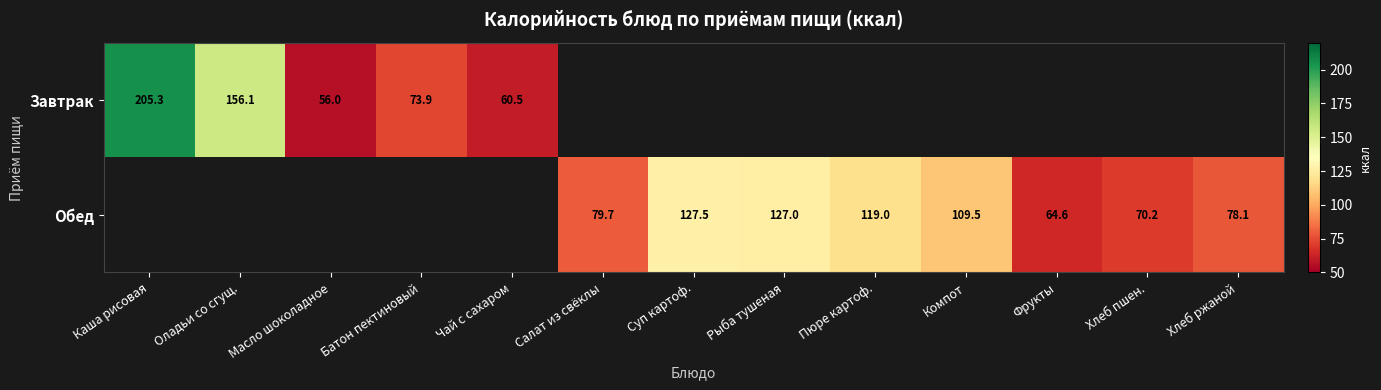

Is the value of Обед at Хлеб ржаной greater than the value of Завтрак at Батон пектиновый?

Yes